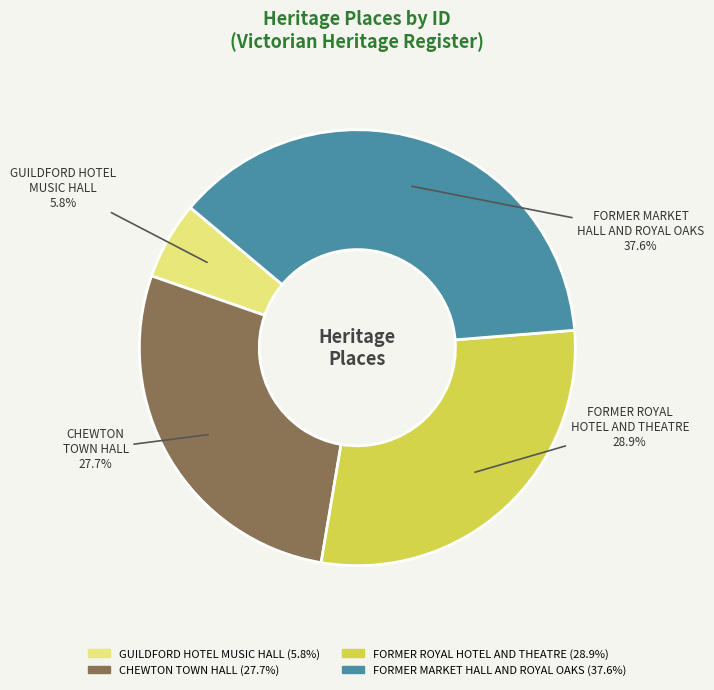

Is there a majority slice in this chart?

No